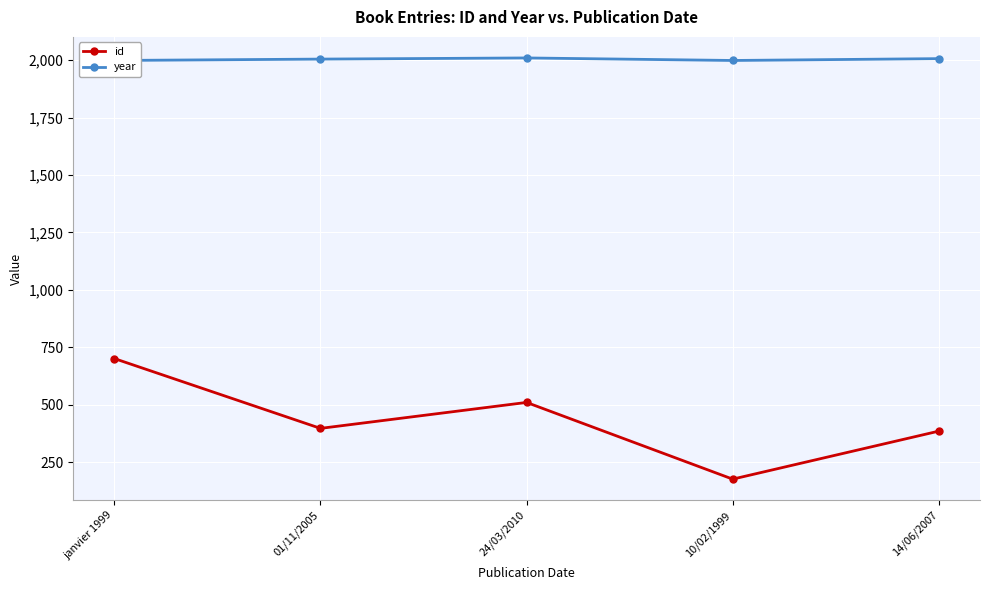

Reading left to right, list all the values displayed in this chart.

id: 701	397	510	176	385
year: 1999	2005	2010	1999	2007